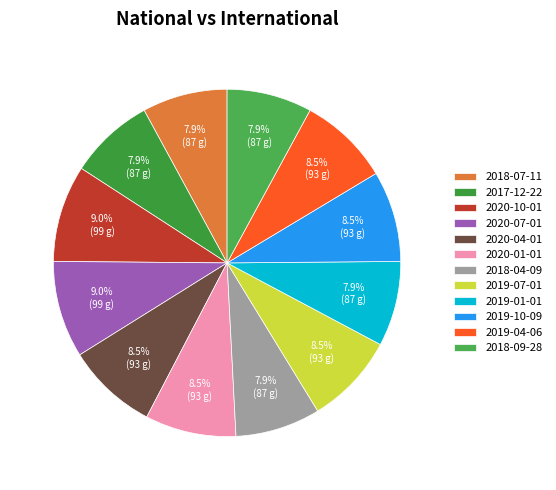

Is 2018-09-28 the majority of the pie?

No